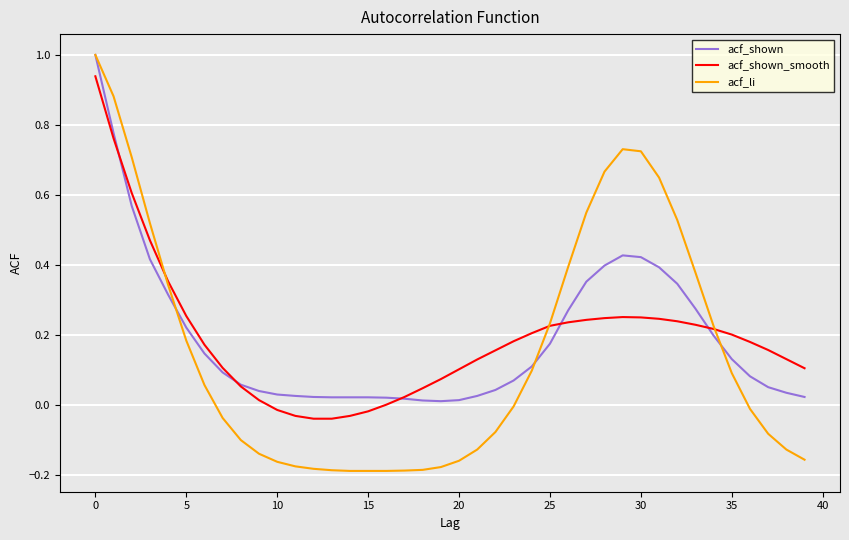

Which series has the widest spread of values?

acf_li